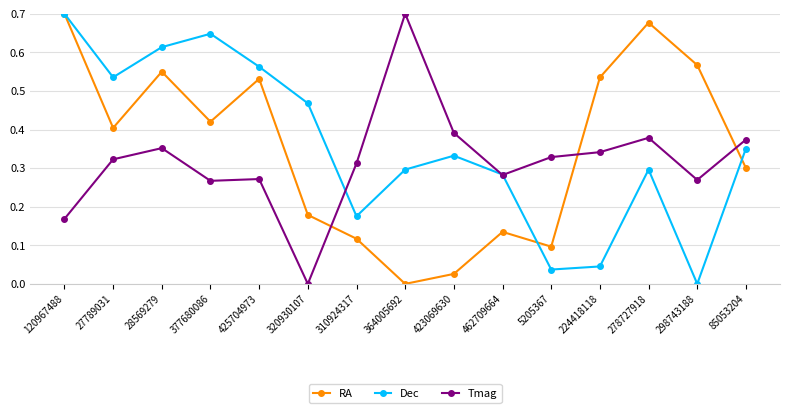

At 364005692, list the series in order from largest to smallest.

Tmag, Dec, RA